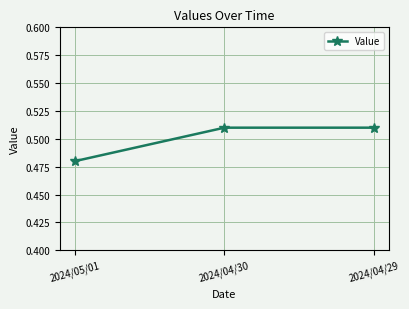

At which category does the chart reach its minimum across all series?

2024/05/01